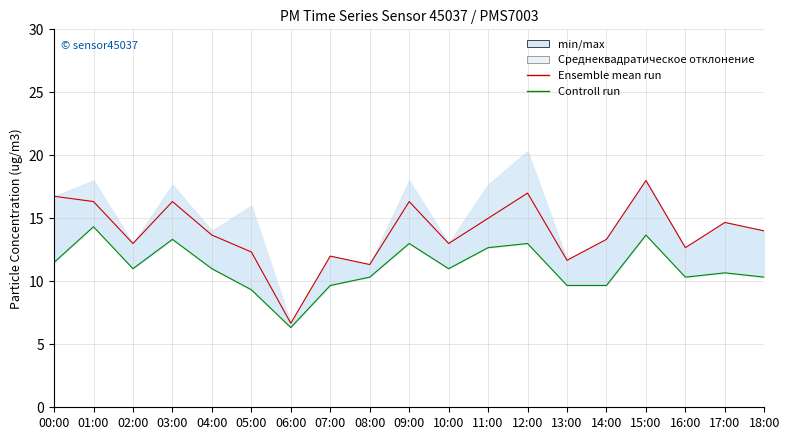

What is the label of the 9th point from the left?

08:00